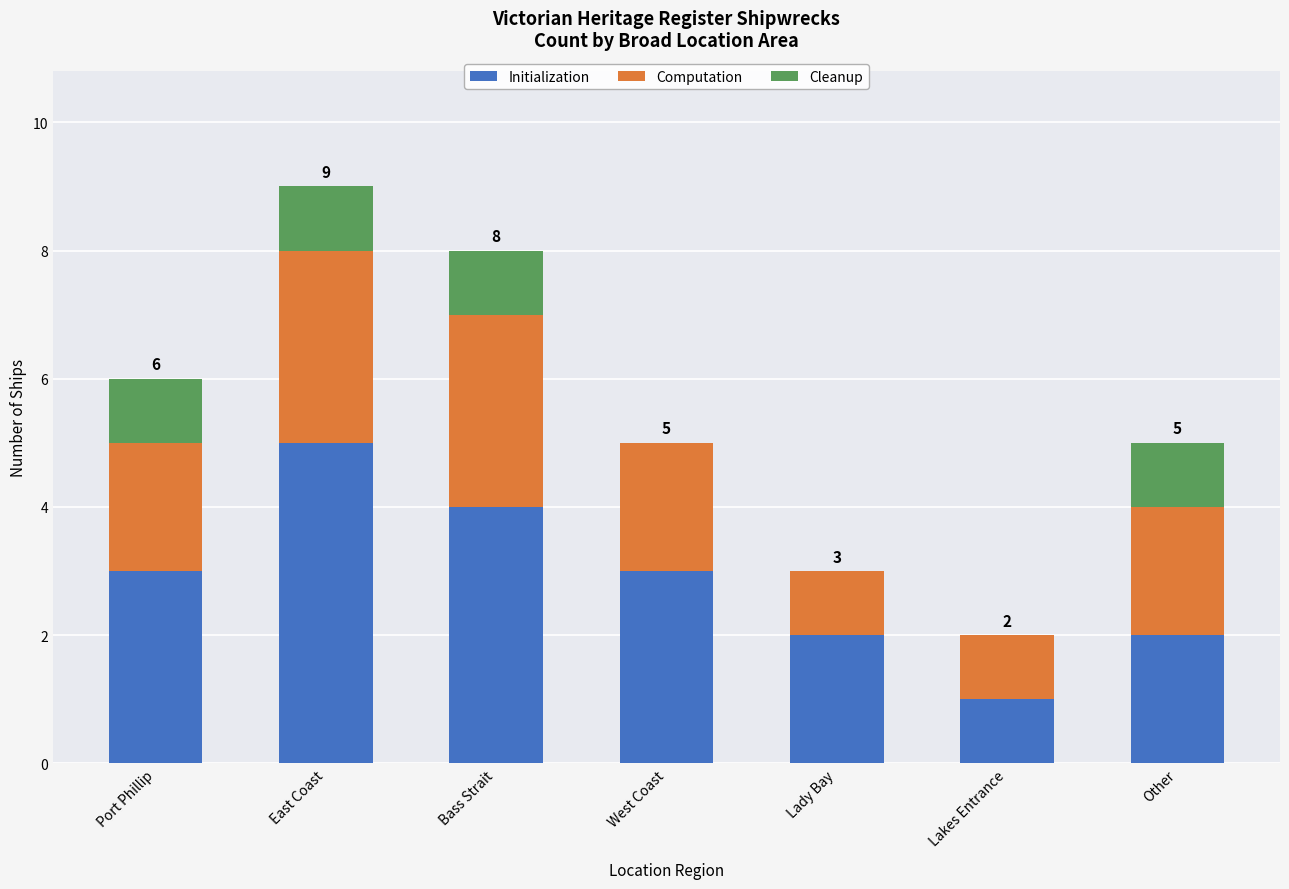

What is the maximum value for Initialization?

5